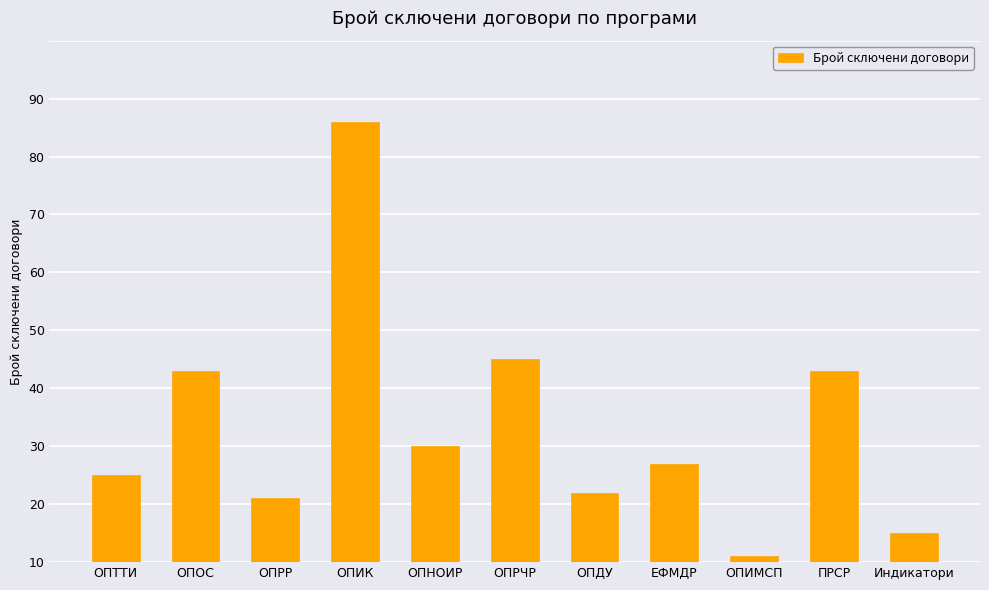

At which category does the chart reach its minimum across all series?

ОПИМСП